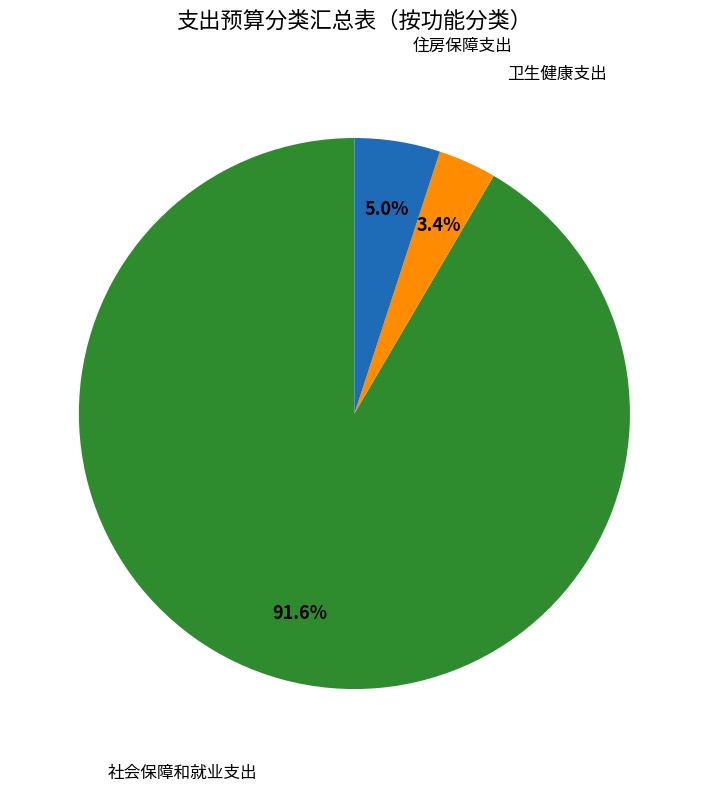

What is the smallest slice in the pie chart?

卫生健康支出